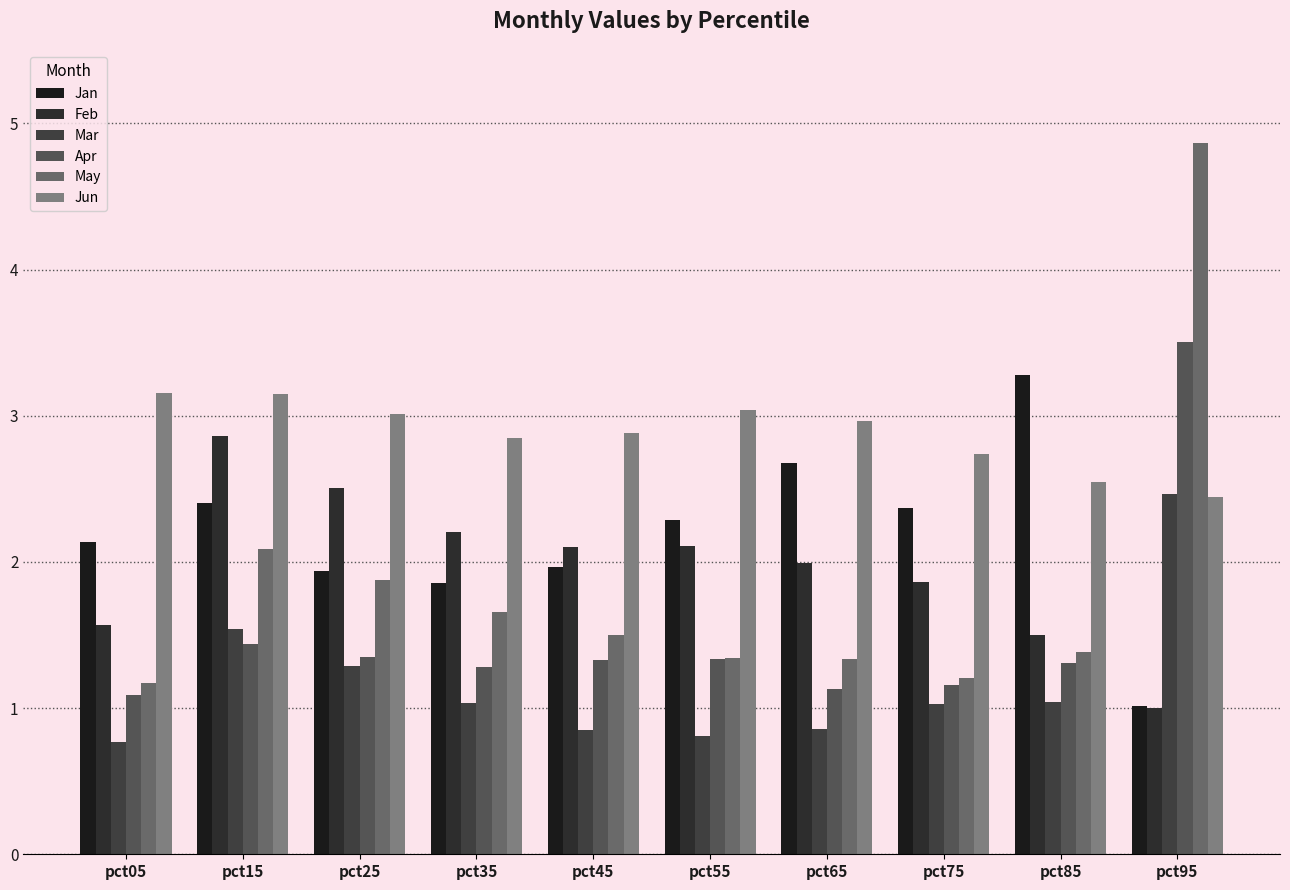

What is the spread (max minus min) of values at pct85?

2.2